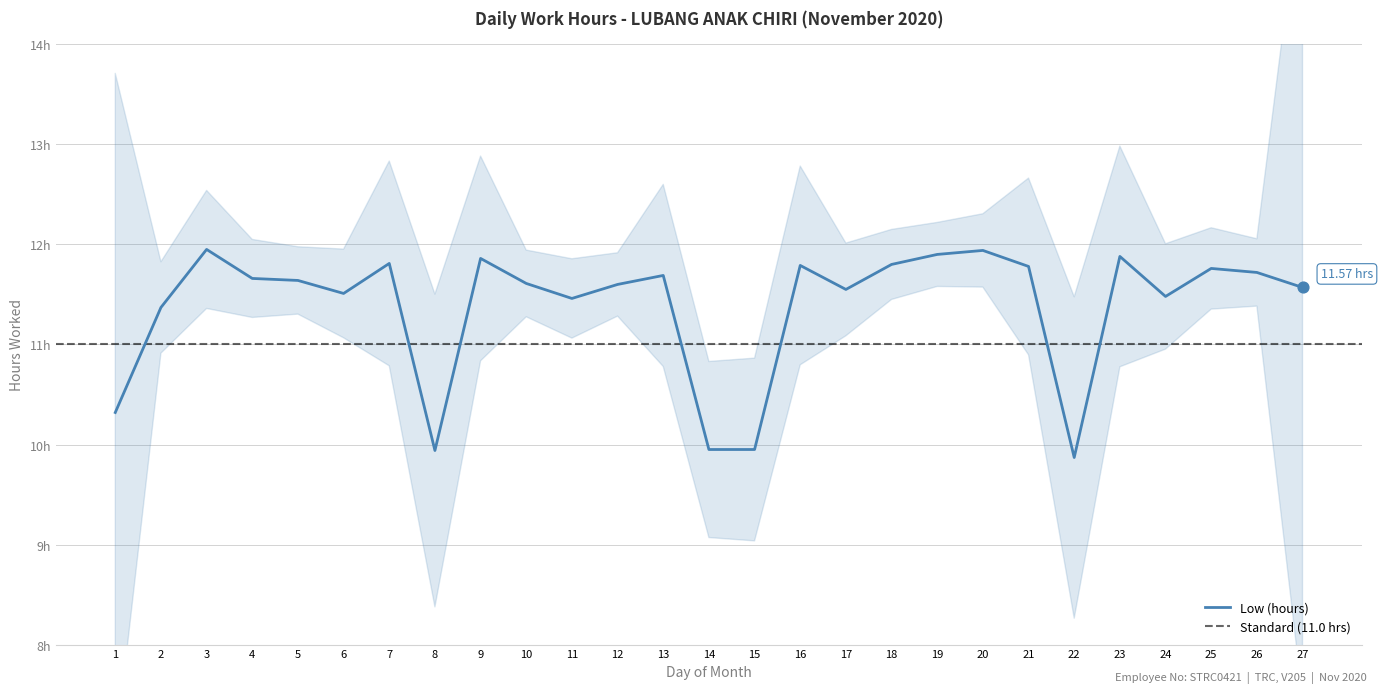

Approximately how many times larger is the value at 23 compared to 16?

1.0